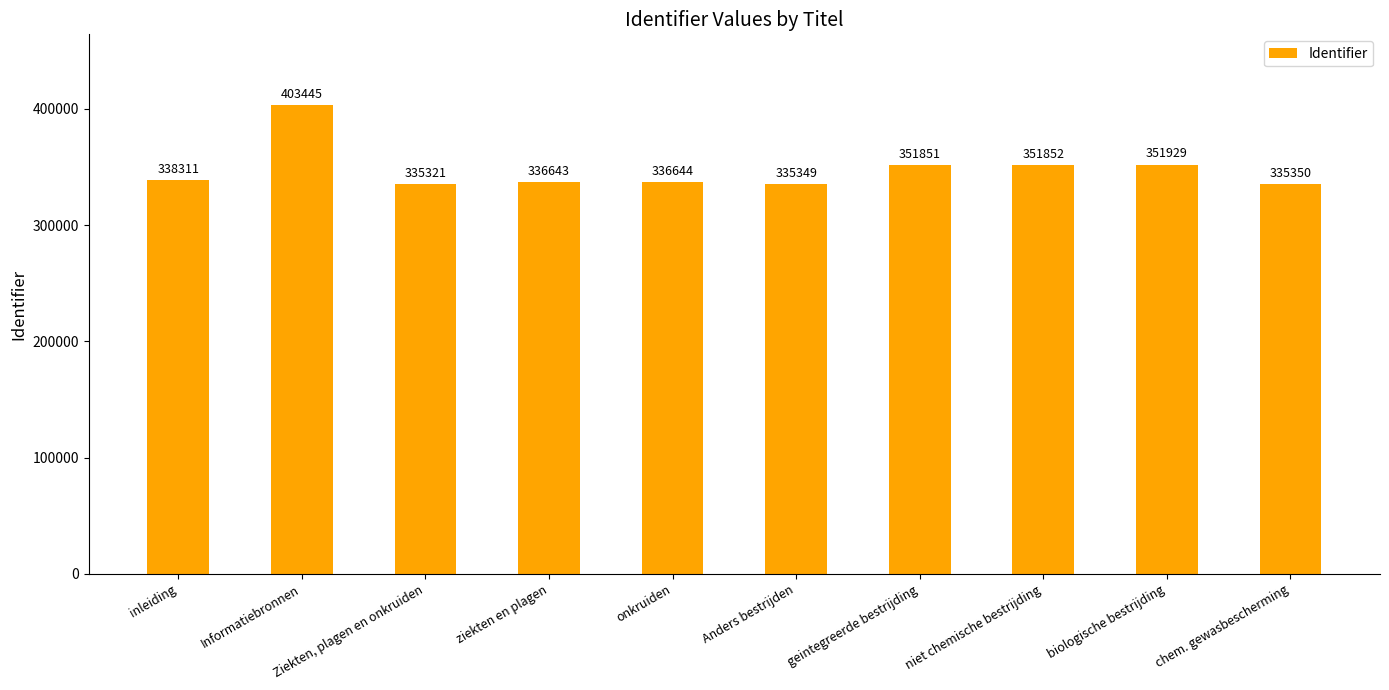

How many data points does each series have?

10